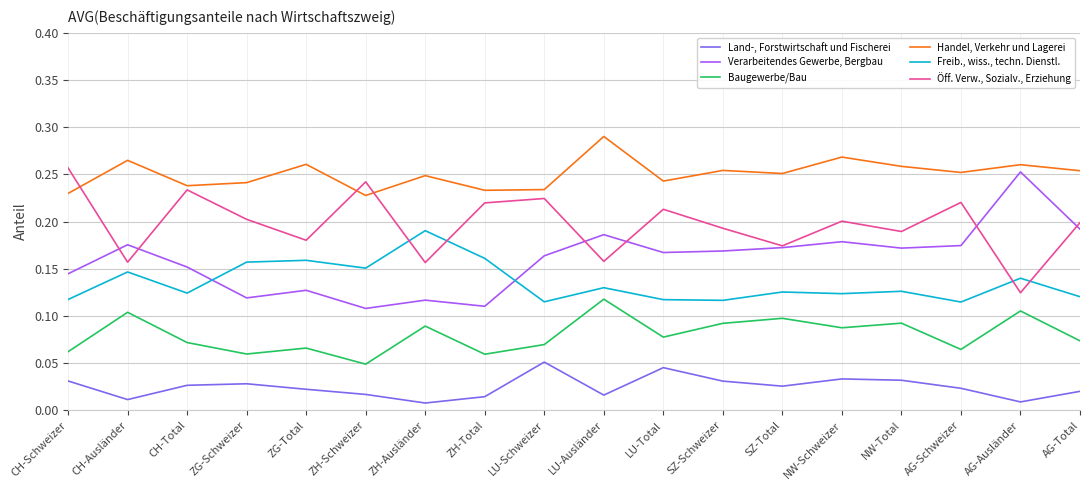

At how many categories does at least one series exceed 0?

18